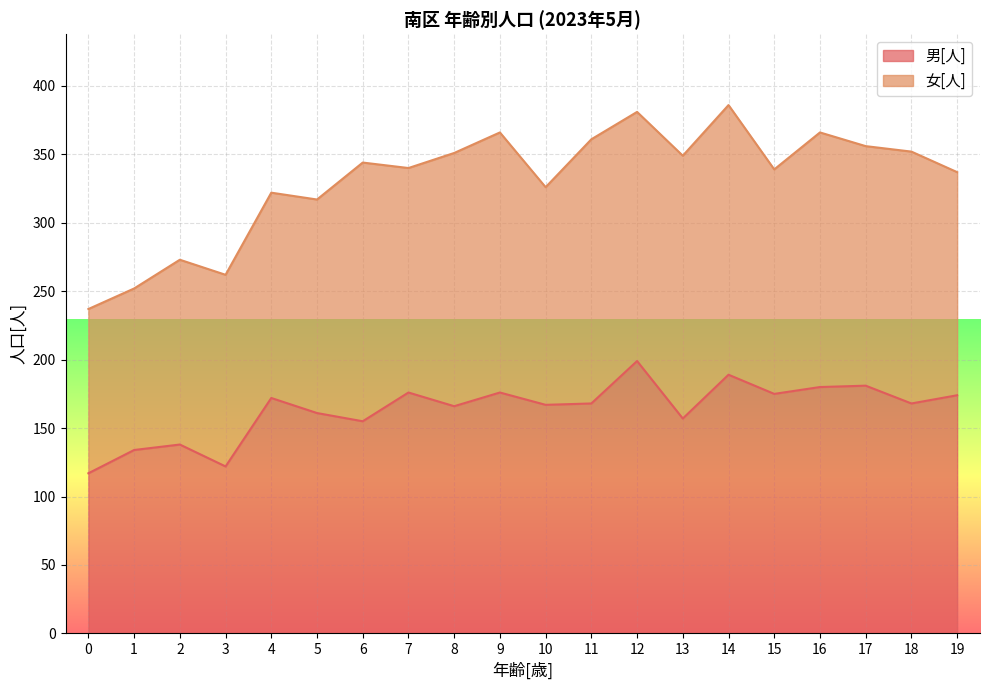

What is the value of the 15th point from the left?

189